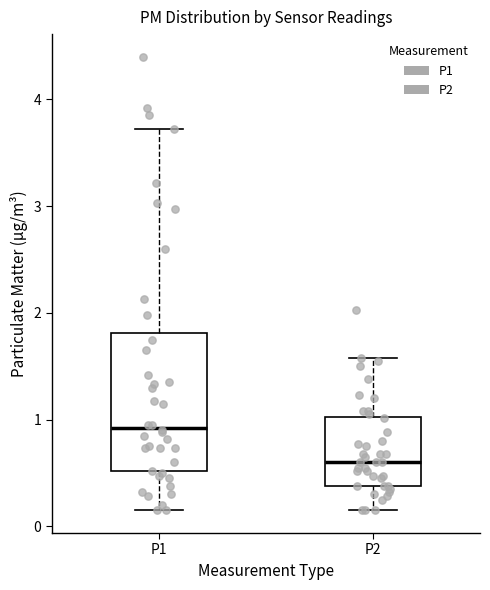

Which box is the tallest, from its lower edge to its upper edge?

P1